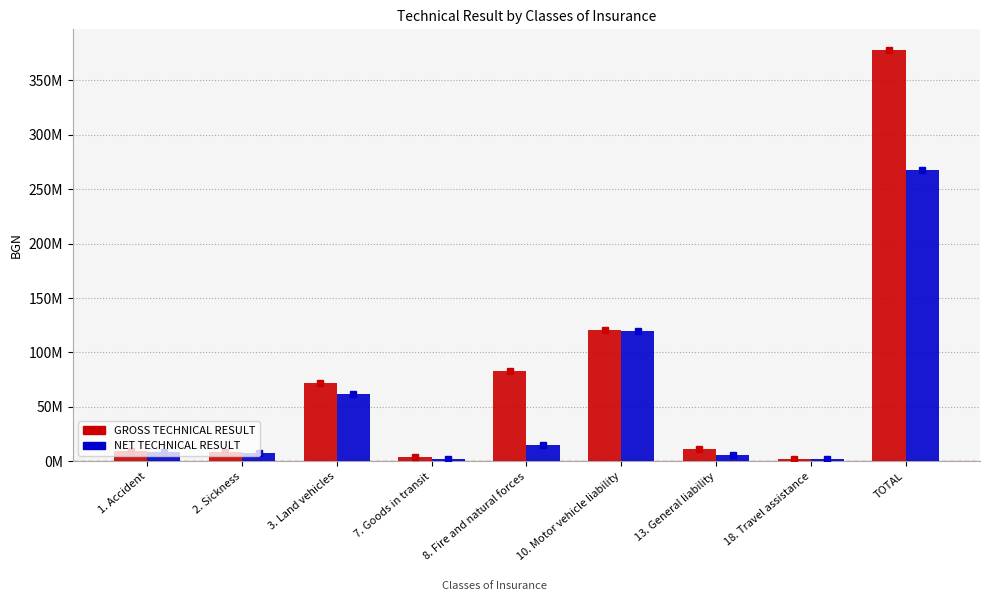

What is the difference between the GROSS TECHNICAL RESULT values at 8. Fire and natural forces and 7. Goods in transit?

78623916.3